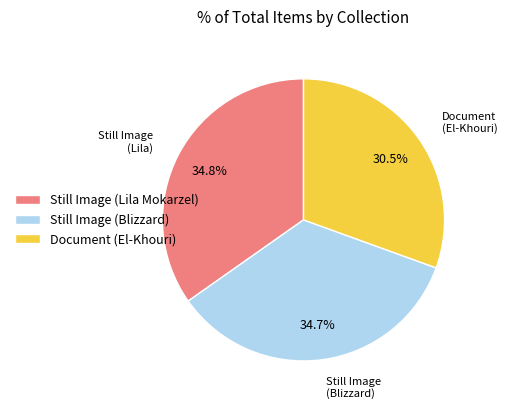

What is the smallest slice in the pie chart?

Document (El-Khouri)